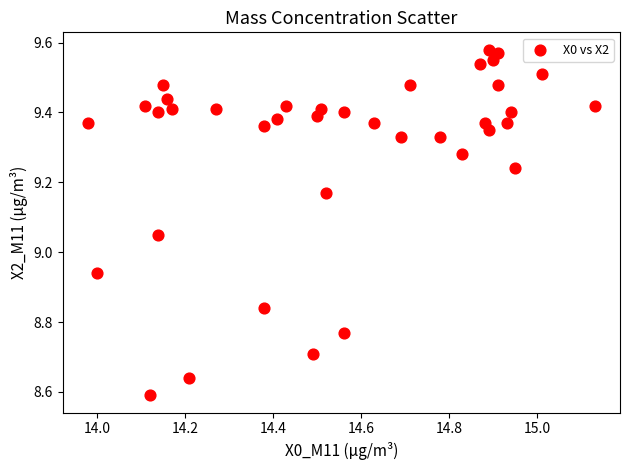

What is the range of X values (max minus min)?

1.2